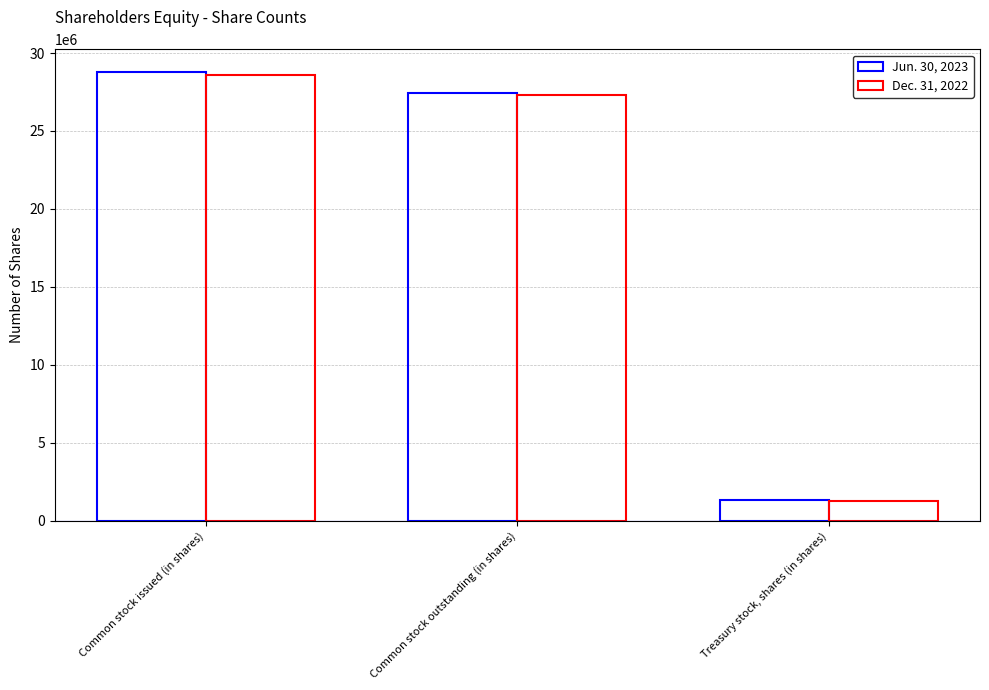

How many groups of bars are there?

3